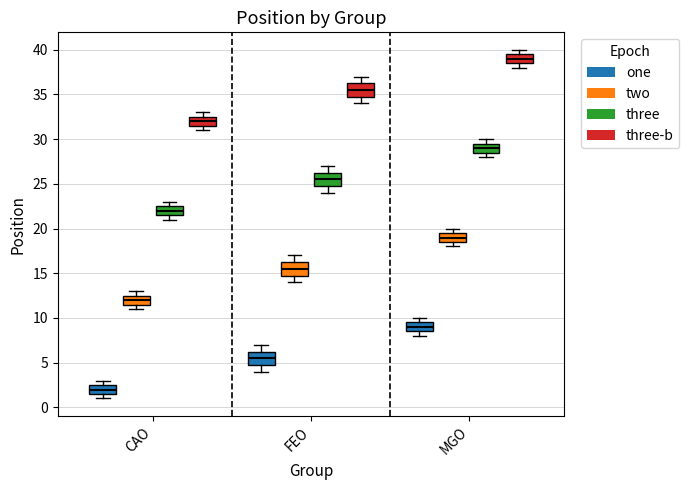

Reading left to right, read every box against the y-axis: the position of its median line, the range the box covers, and the ends of its whiskers. The values are not printed on the chart, so give them approximately, as read against the axis.

CAO (one): median 2.0, box 1.5 to 2.5, whiskers 1.0 to 3.0
CAO (two): median 12.0, box 11.5 to 12.5, whiskers 11.0 to 13.0
CAO (three): median 22.0, box 21.5 to 22.5, whiskers 21.0 to 23.0
CAO (three-b): median 32.0, box 31.5 to 32.5, whiskers 31.0 to 33.0
FEO (one): median 5.5, box 5.0 to 6.5, whiskers 4.0 to 7.0
FEO (two): median 15.5, box 15.0 to 16.5, whiskers 14.0 to 17.0
FEO (three): median 25.5, box 25.0 to 26.5, whiskers 24.0 to 27.0
FEO (three-b): median 35.5, box 35.0 to 36.5, whiskers 34.0 to 37.0
MGO (one): median 9.0, box 8.5 to 9.5, whiskers 8.0 to 10.0
MGO (two): median 19.0, box 18.5 to 19.5, whiskers 18.0 to 20.0
MGO (three): median 29.0, box 28.5 to 29.5, whiskers 28.0 to 30.0
MGO (three-b): median 39.0, box 38.5 to 39.5, whiskers 38.0 to 40.0